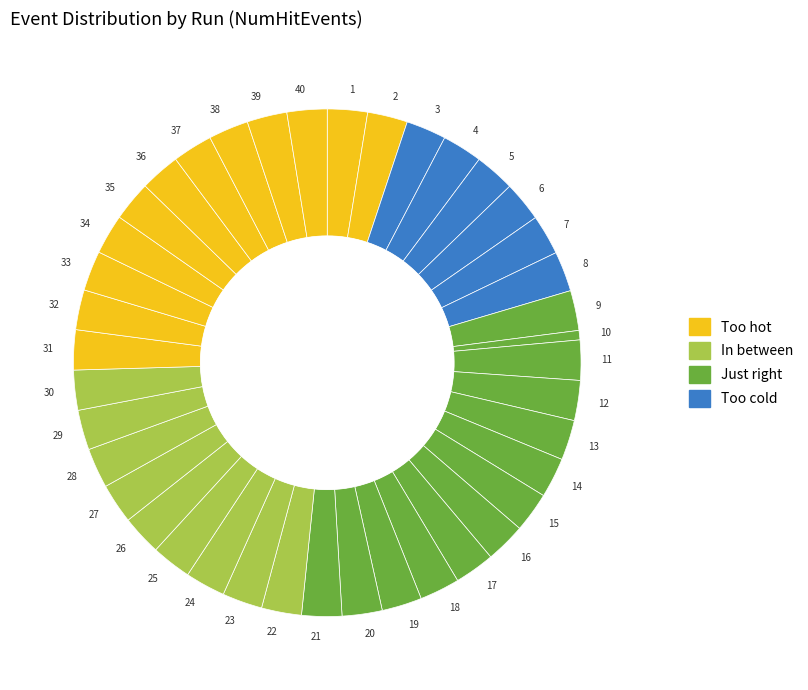

Is it true that 38 is 3% of the pie?

True